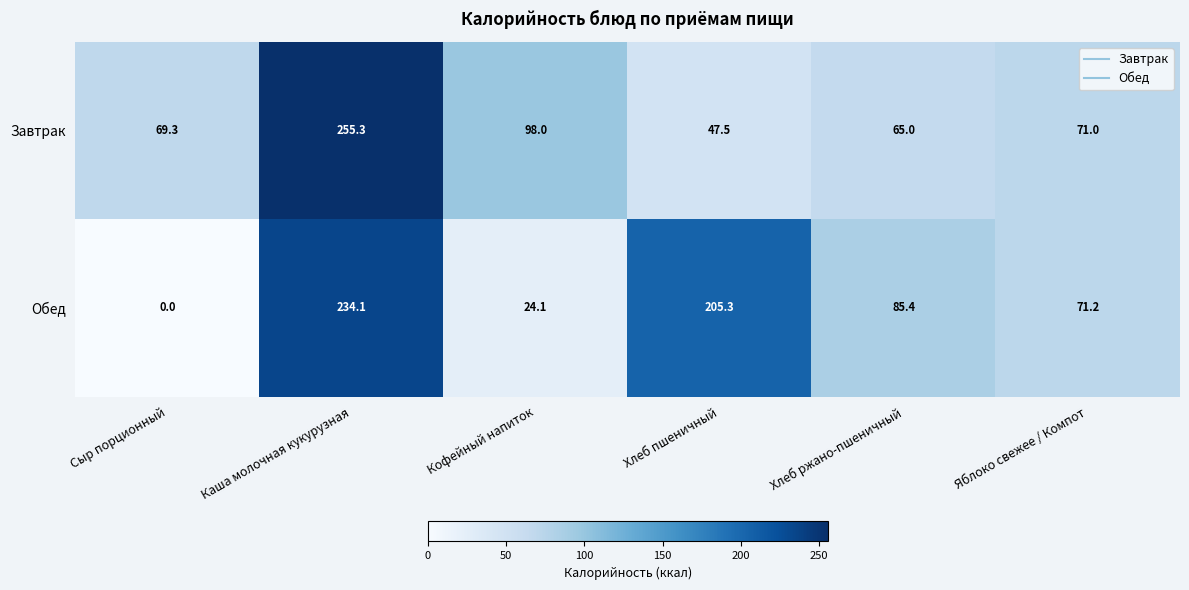

What is the difference between the highest and lowest values at Яблоко свежее / Компот?

0.2